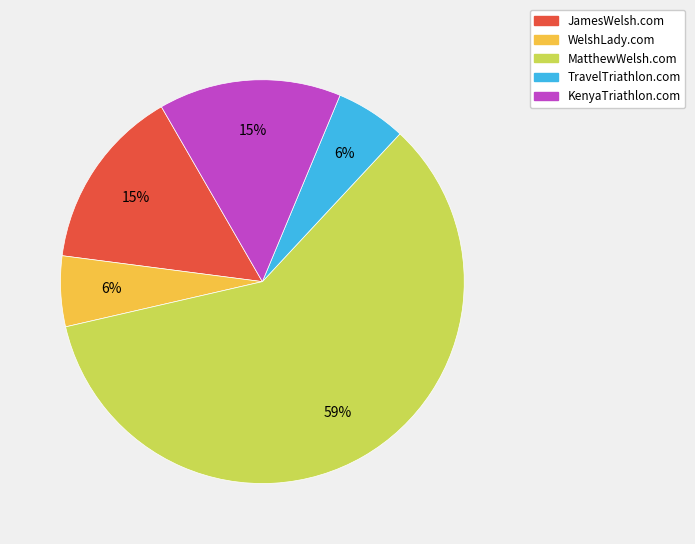

How many slices are in this pie chart?

5